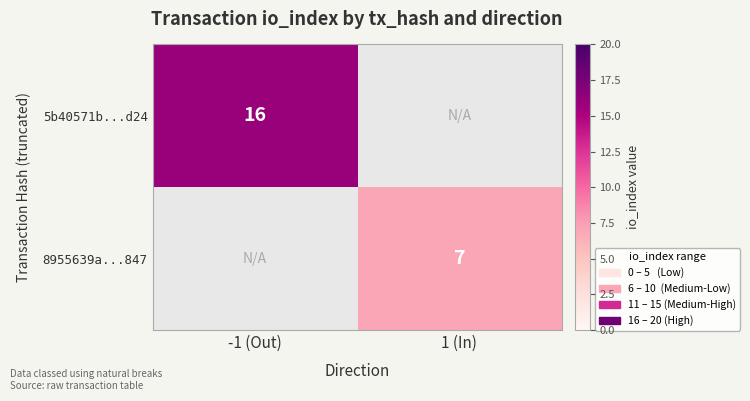

The value of 5b40571b...d24 at -1 (Out) is 16. True or false?

True